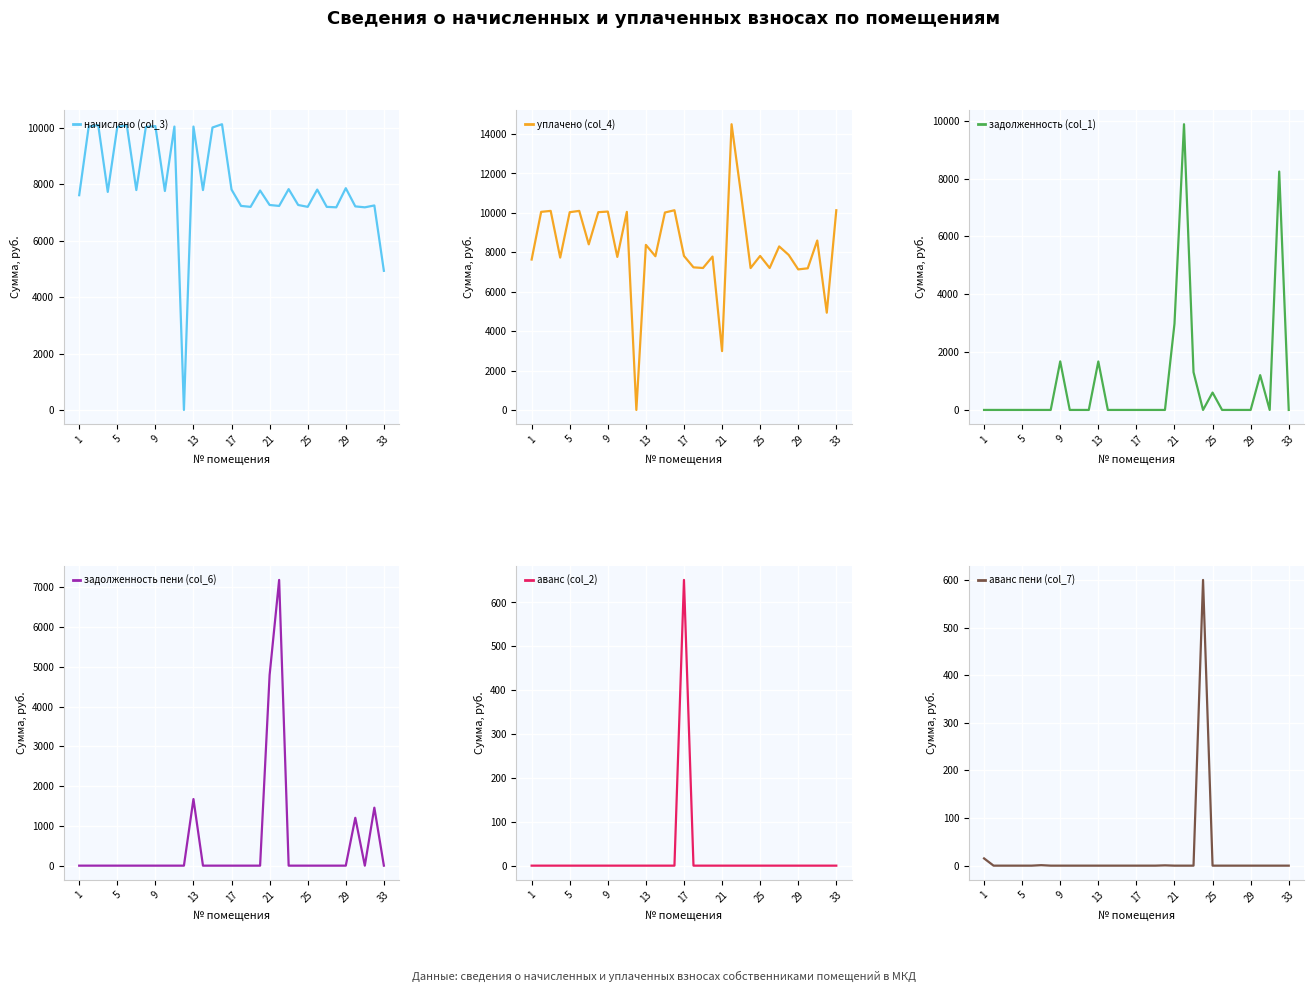

Reading left to right, extract all data points from this chart.

начислено (col_3): 7617.6	10051.9	10101.6	7733.5	10035.4	10101.6	7799.8	10035.4	10068.5	7766.6	10051.9	0.0	10051.9	7799.8	10018.8	10134.7	7816.3	7236.7	7203.6	7783.2	7269.8	7236.7	7832.9	7269.8	7203.6	7816.3	7203.6	7187.0	7866.0	7220.2	7187.0	7253.3	4934.9
уплачено (col_4): 7632.8	10051.9	10101.6	7733.5	10035.4	10101.6	8403.7	10035.4	10068.5	7766.6	10051.9	0.0	8376.6	7799.8	10018.8	10134.7	7816.3	7236.7	7203.6	7783.8	2986.2	14500.0	10935.9	7200.4	7816.3	7203.6	8298.1	7866.0	7133.0	7187.0	8598.3	4934.9	10134.7
задолженность (col_1): 0.0	0.0	0.0	0.0	0.0	0.0	0.0	0.0	1678.1	0.0	0.0	0.0	1675.3	0.0	0.0	0.0	0.0	0.0	0.0	0.0	2980.1	9879.4	1305.5	0.0	600.3	0.0	0.0	0.0	0.0	1203.4	0.0	8243.2	0.0
задолженность пени (col_6): 0.0	0.0	0.0	0.0	0.0	0.0	0.0	0.0	0.0	0.0	0.0	0.0	1675.3	0.0	0.0	0.0	0.0	0.0	0.0	0.0	4797.5	7188.6	0.0	0.0	0.0	0.0	0.0	0.0	0.0	1203.4	0.0	1458.2	0.0
аванс (col_2): 0.0	0.0	0.0	0.0	0.0	0.0	0.0	0.0	0.0	0.0	0.0	0.0	0.0	0.0	0.0	0.0	651.4	0.0	0.0	0.0	0.0	0.0	0.0	0.0	0.0	0.0	0.0	0.0	0.0	0.0	0.0	0.0	0.0
аванс пени (col_7): 15.2	0.0	0.0	0.0	0.0	0.0	1.0	0.0	0.0	0.0	0.0	0.0	0.0	0.0	0.0	0.0	0.0	0.0	0.0	0.6	0.0	0.0	0.0	600.0	0.0	0.0	0.0	0.0	0.0	0.0	0.0	0.0	0.0